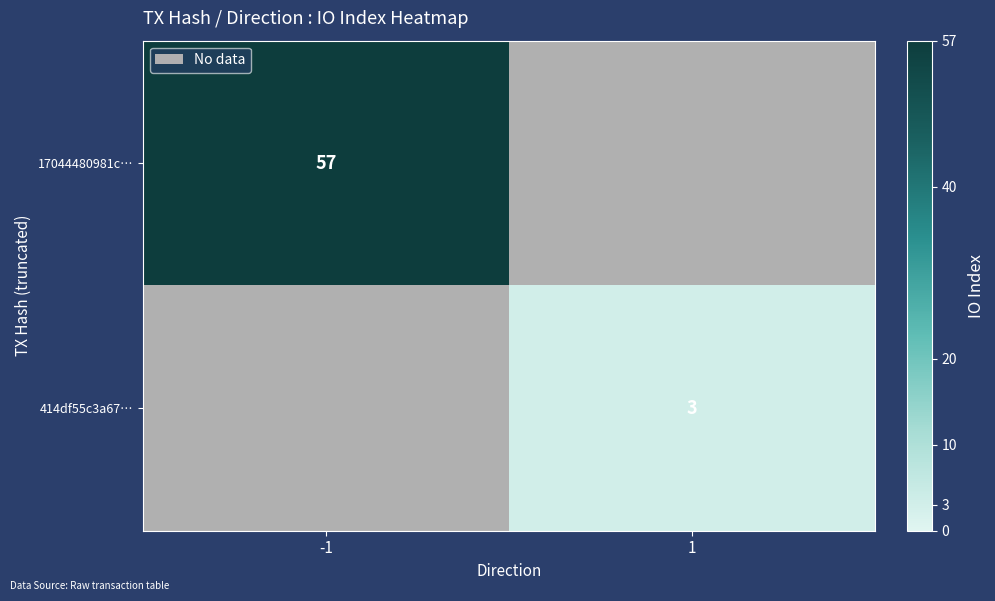

True or false: 17044480981c… has a value of 79 at -1.

False